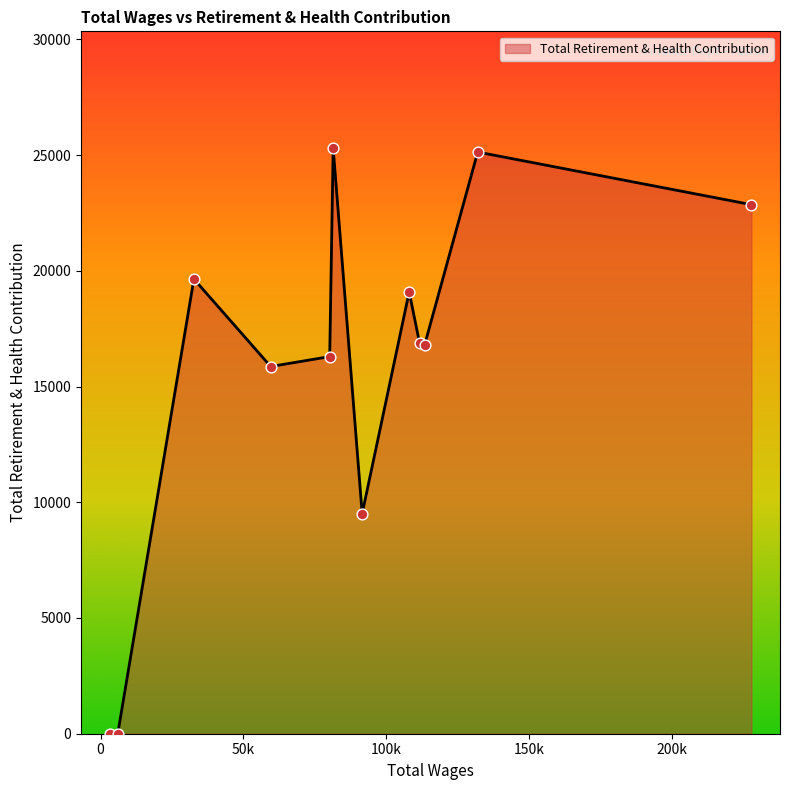

What is the maximum value shown in the chart?

25288